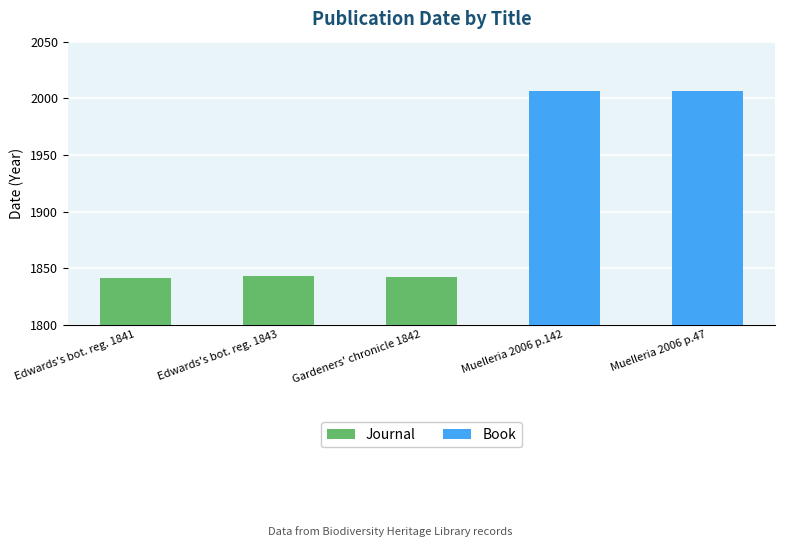

What is the maximum value for Journal?

1843